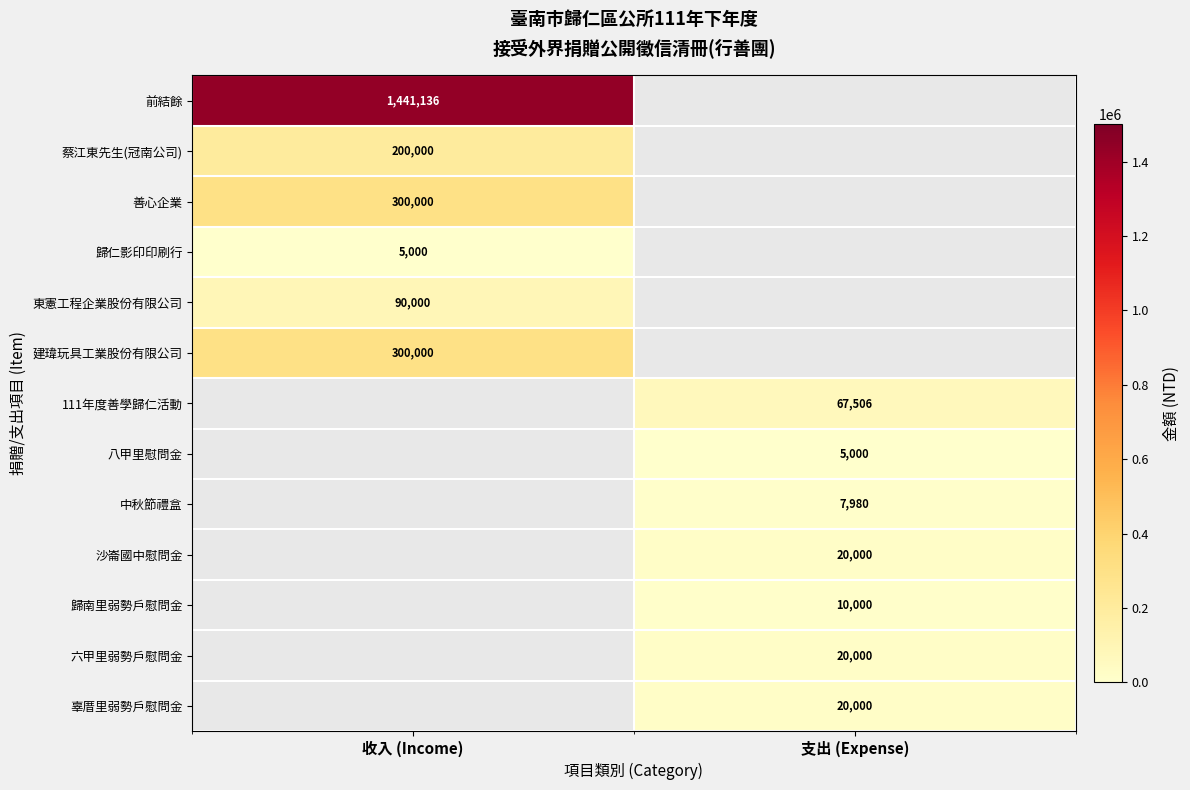

What is the difference between the highest and lowest values at 收入 (Income)?

1436136.0